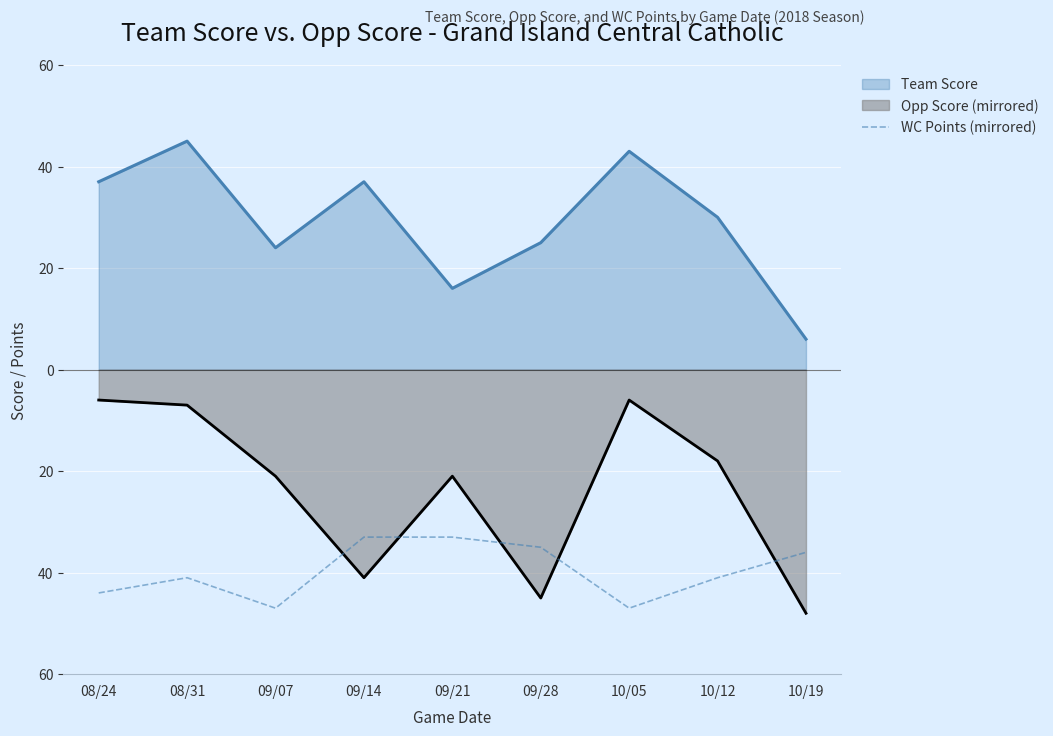

Does the chart display data point markers on the line(s)?

No